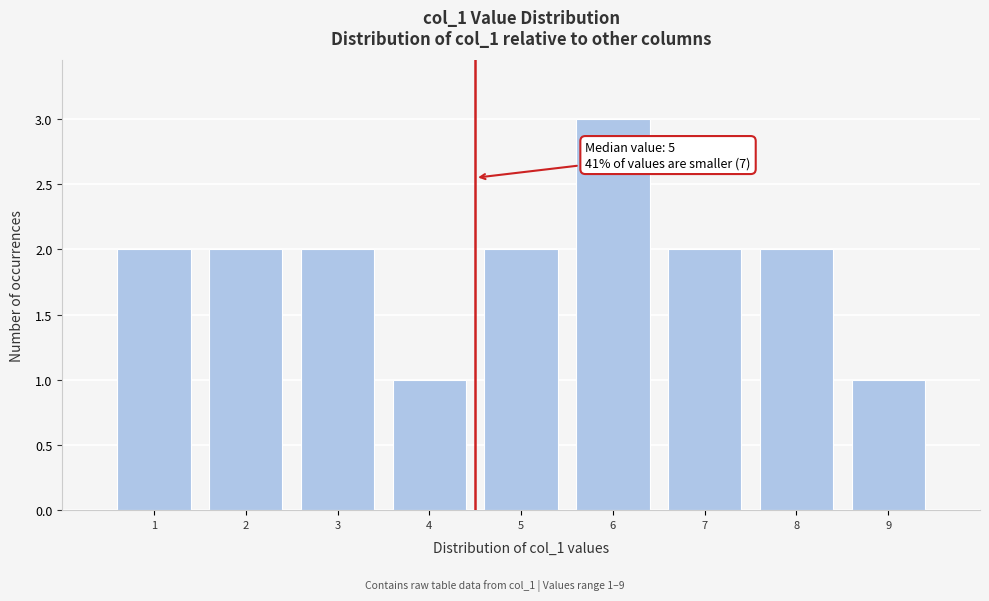

Reading right to left, extract all data points from this chart.

1	2	2	3	2	1	2	2	2